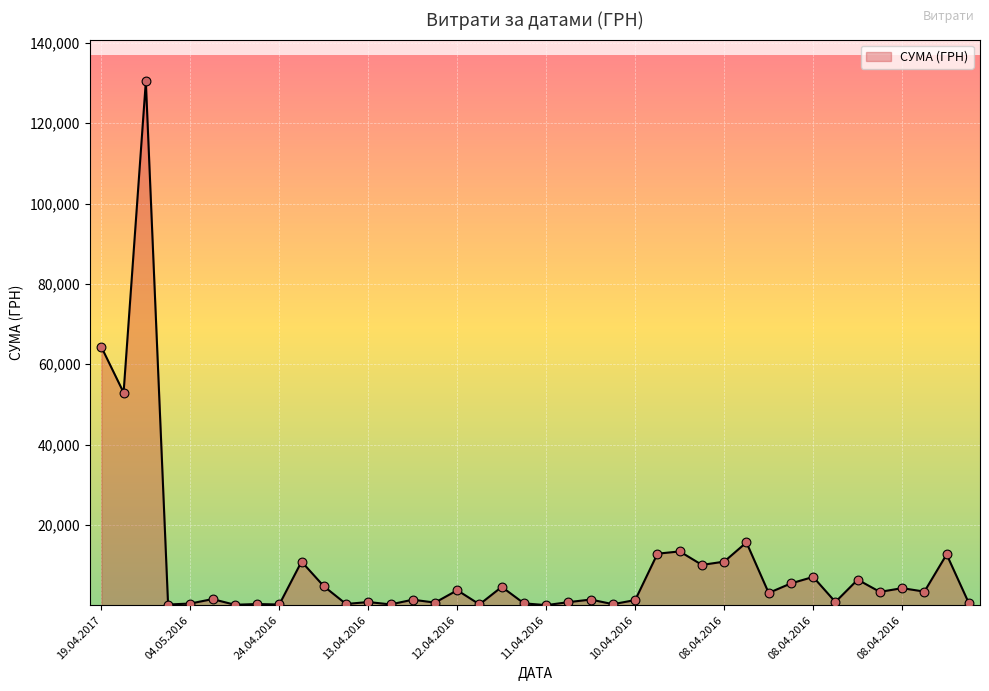

What is the difference between the maximum and minimum values?

130357.3